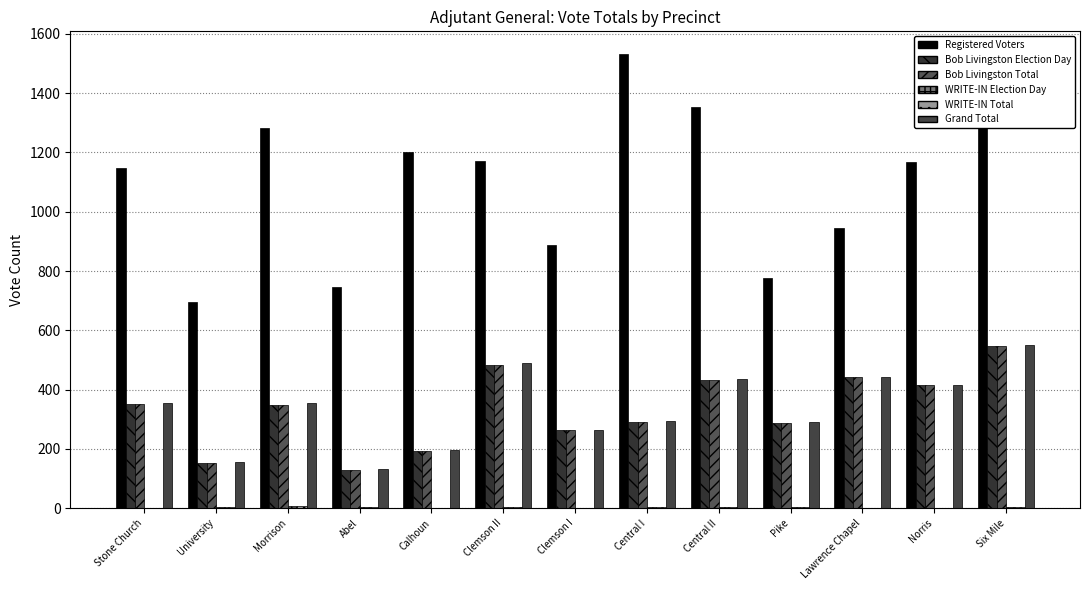

What is the difference between the second highest and minimum values in the Bob Livingston Total series?

354